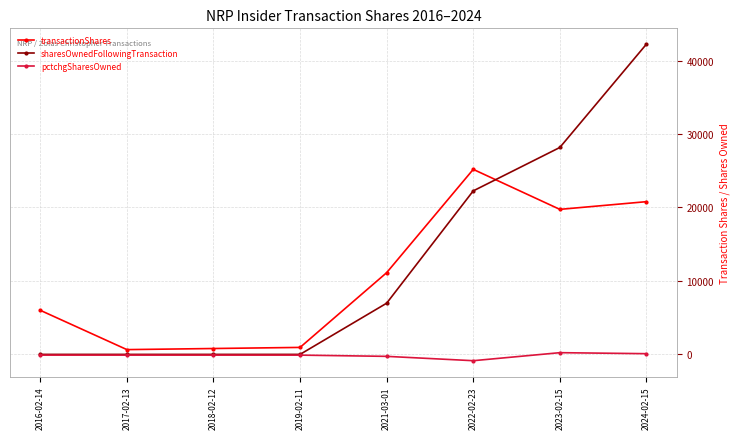

True or false: sharesOwnedFollowingTransaction has more than 1 interior local peaks.

False